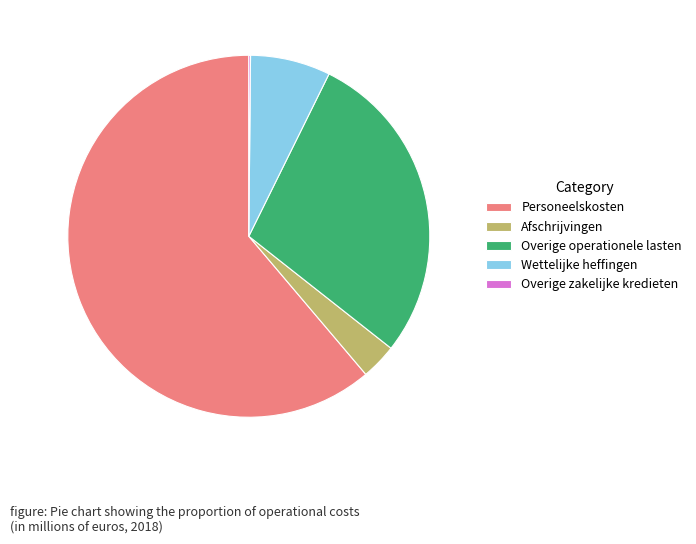

The Afschrijvingen slice represents 3% of the pie. True or false?

True